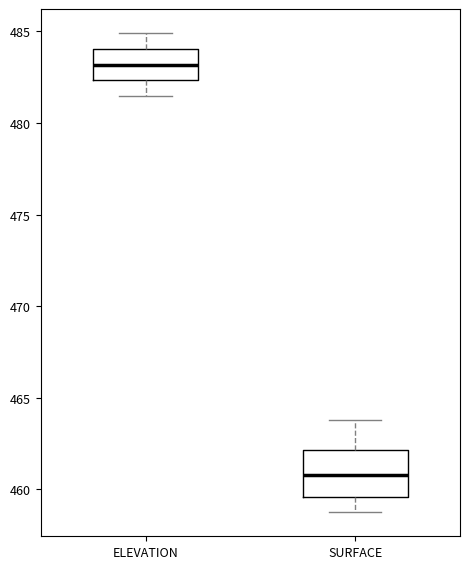

Which box has the lowest median line?

SURFACE